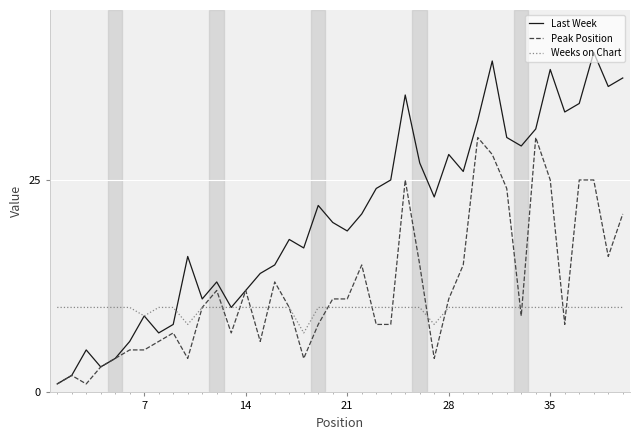

Which series has the widest spread of values?

Last Week